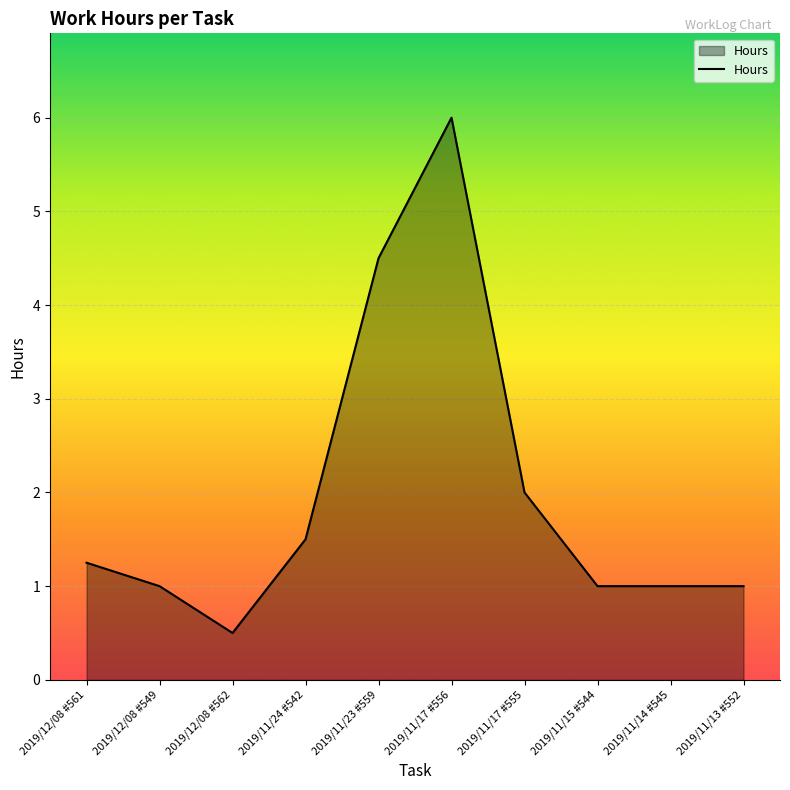

Approximately how many times larger is the value at 2019/11/14 #545 compared to 2019/12/08 #561?

0.8